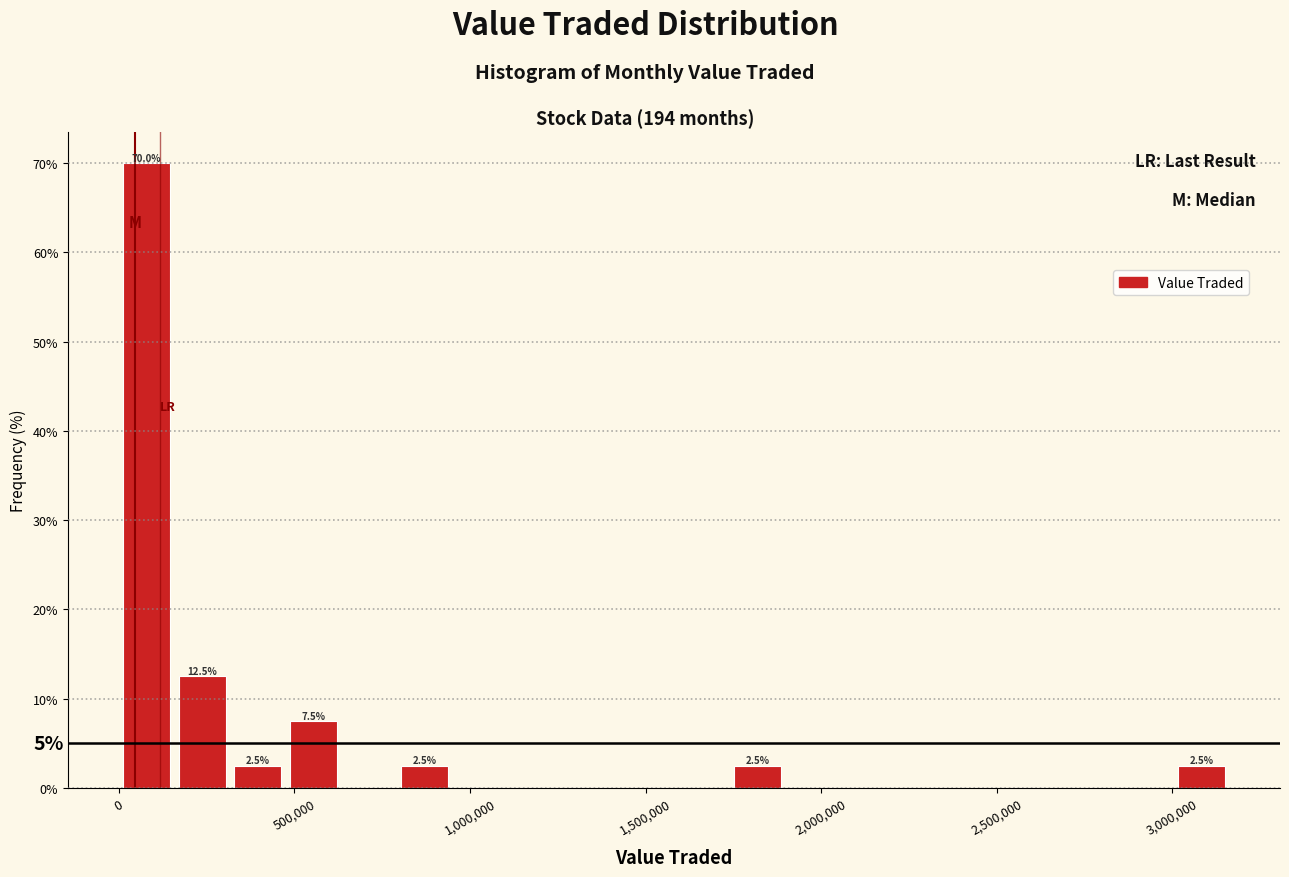

Read against the x-axis, roughly where is the centre of the tallest bar?

100000